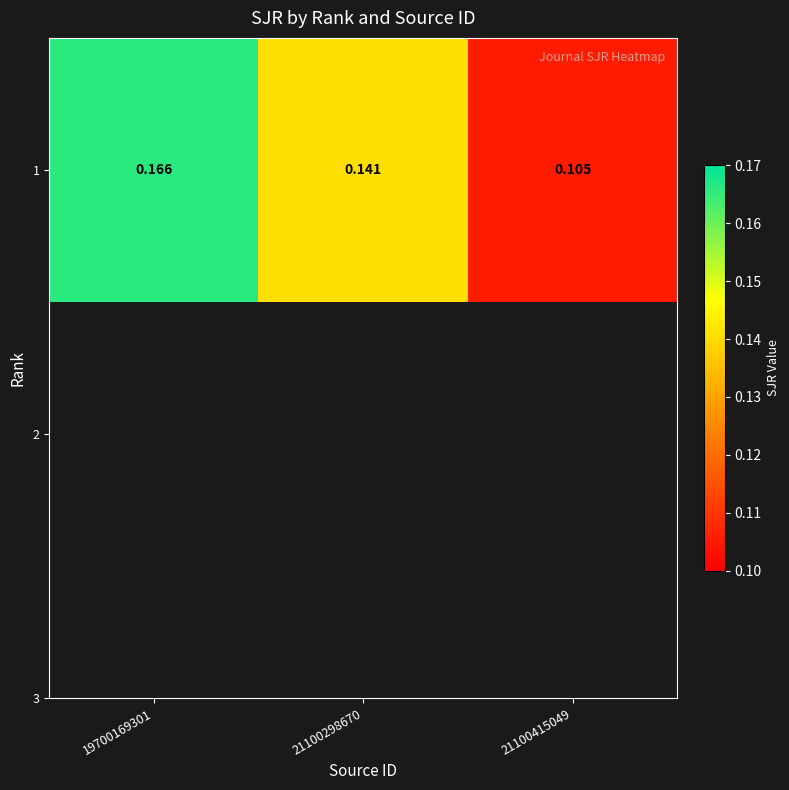

Count the values in the range 0 to 1.

3